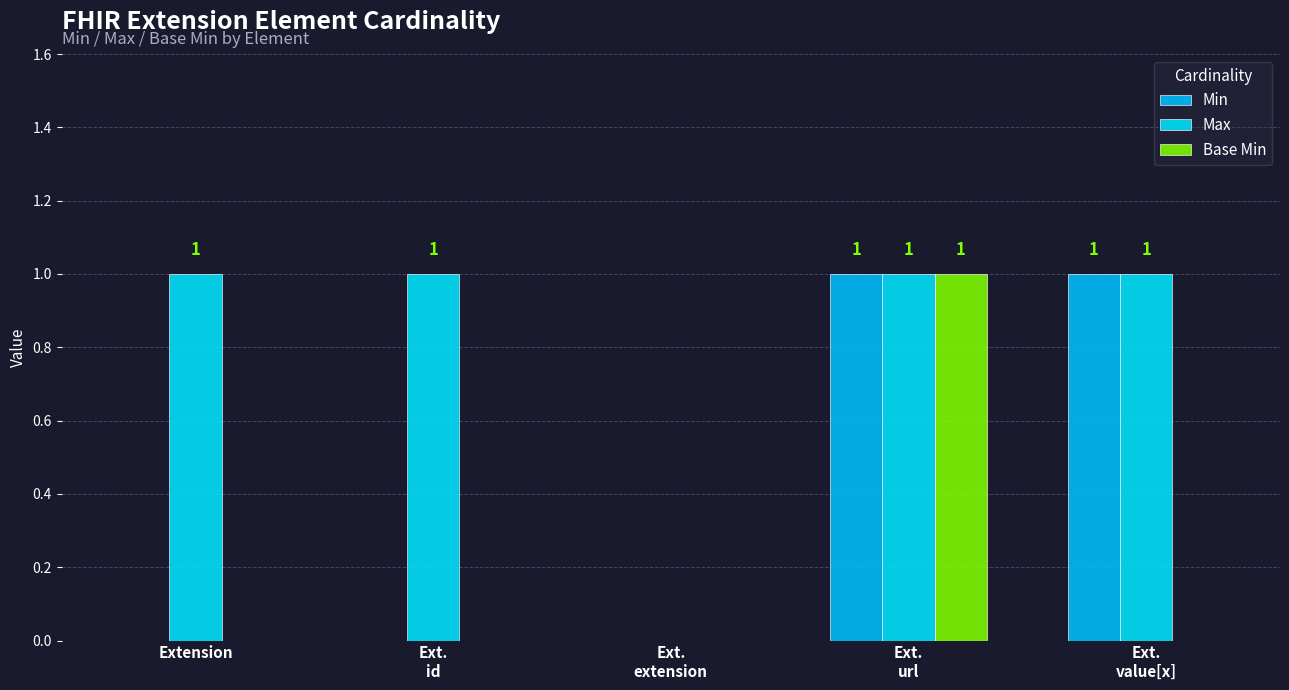

Between Extension and Ext.
id, which is larger?

Extension